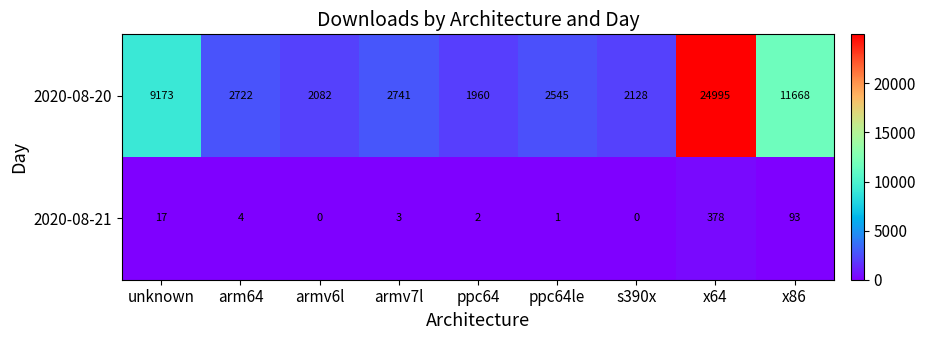

Where does the 2020-08-20 series first go above 2722?

unknown